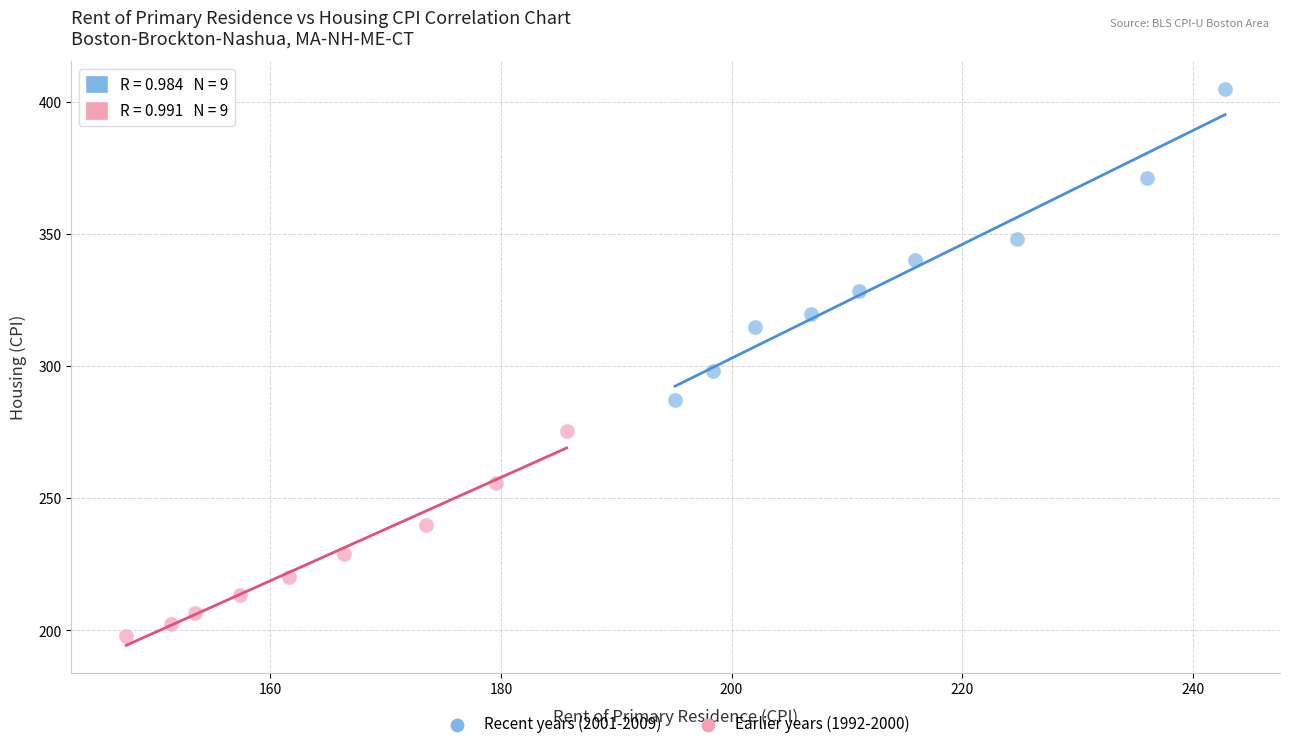

Which series has the largest Y range (max minus min)?

Recent years (2001-2009)